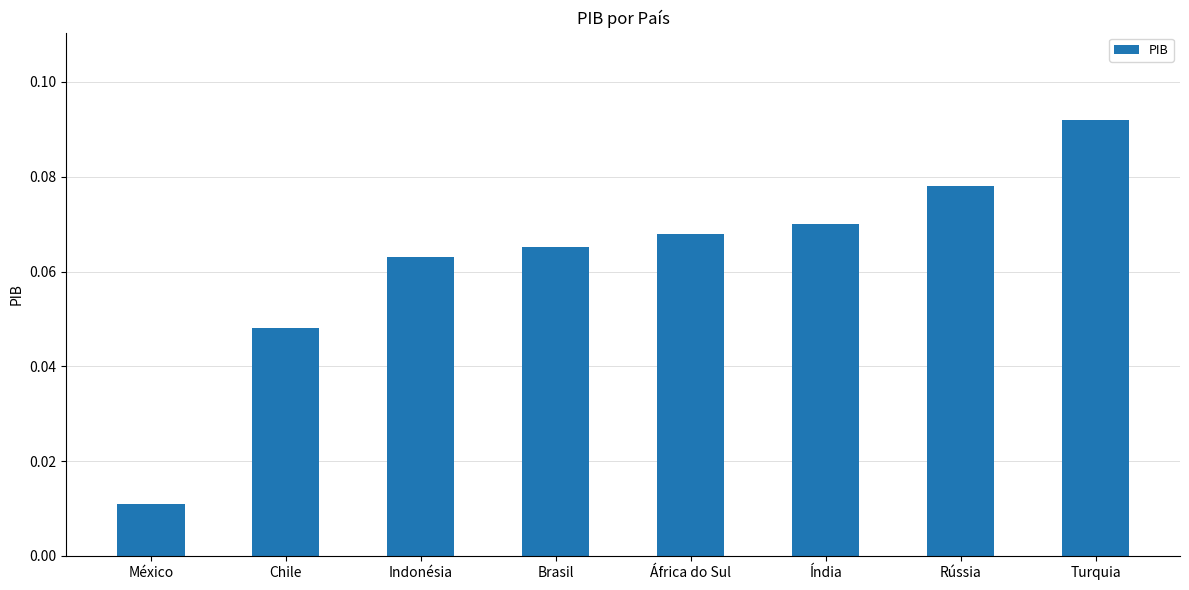

List the labels in order of value, smallest first.

México, Chile, Indonésia, Brasil, África do Sul, Índia, Rússia, Turquia